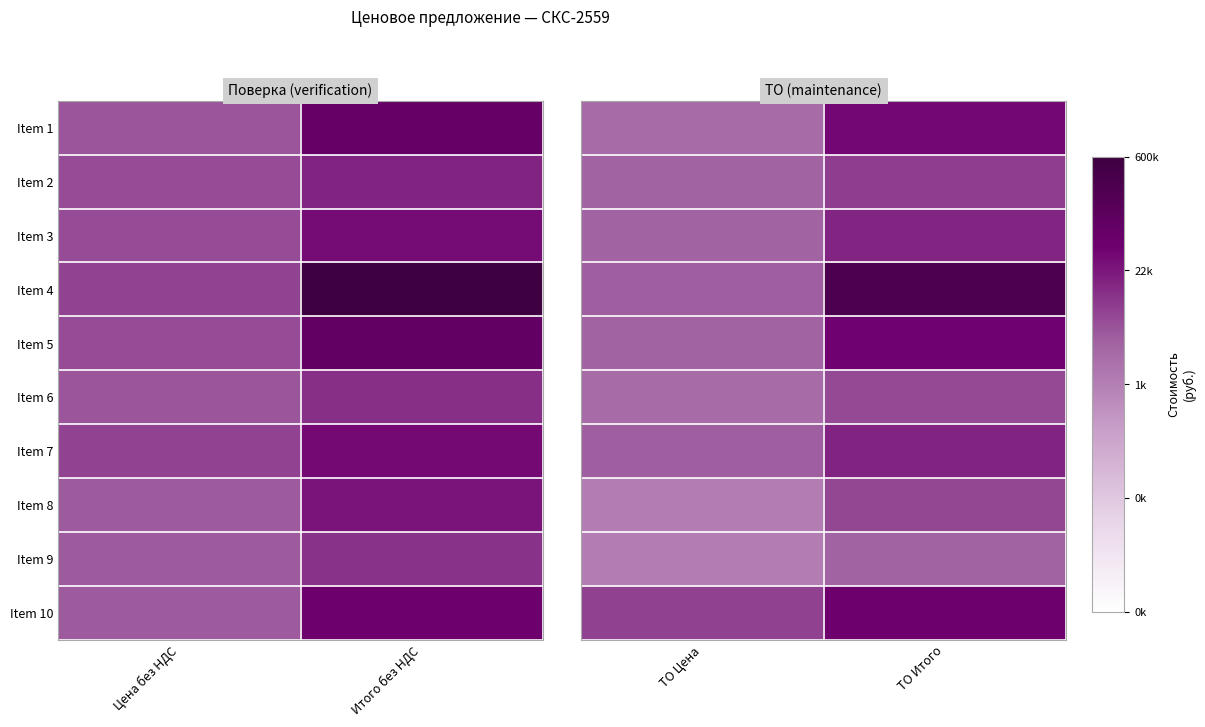

What is the approximate value of Item 2 at ТО Цена?

7.8